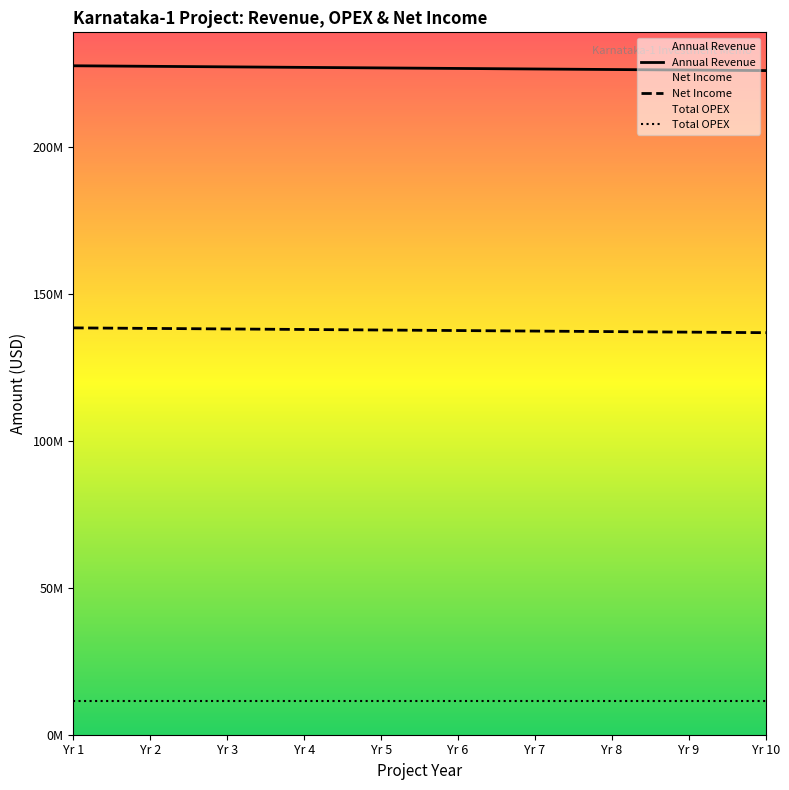

Reading left to right, transcribe all the data shown in this chart.

Annual Revenue: 227760000.0	227577792.0	227395729.8	227213813.2	227032042.1	226850416.5	226668936.2	226487601.0	226306410.9	226125365.8
Net Income: 138522222.0	138340014.0	138157951.8	137976035.2	137794264.1	137612638.5	137431158.2	137249823.0	137068632.9	136887587.8
Total OPEX: 11388000.0	11388000.0	11388000.0	11388000.0	11388000.0	11388000.0	11388000.0	11388000.0	11388000.0	11388000.0